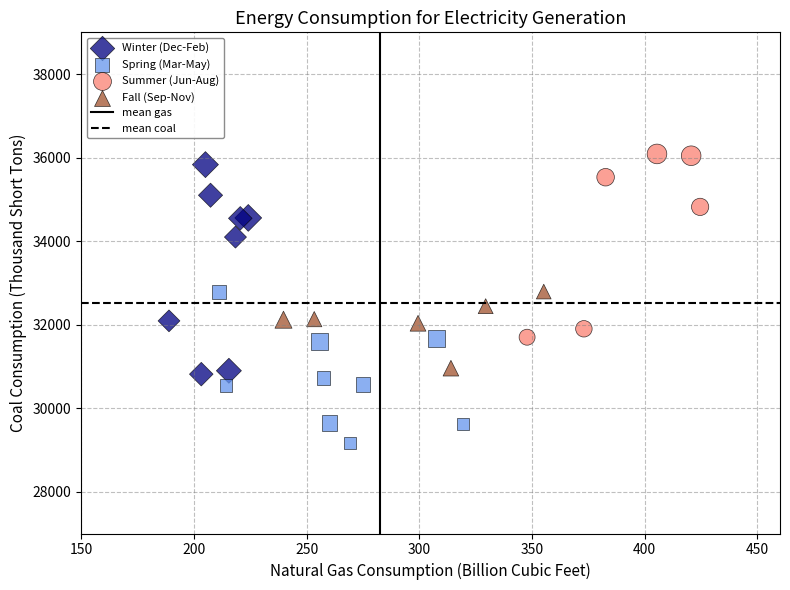

Which series contains the lowest Y value?

Spring (Mar-May)